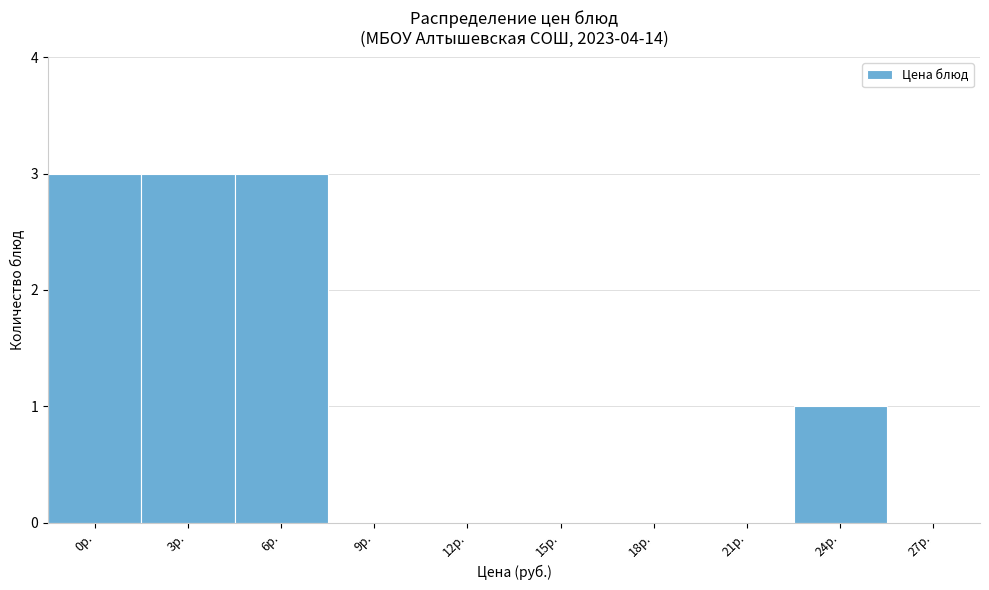

Reading left to right, extract all data points from this chart.

0р.=3	3р.=3	6р.=3	9р.=0	12р.=0	15р.=0	18р.=0	21р.=0	24р.=1	27р.=0